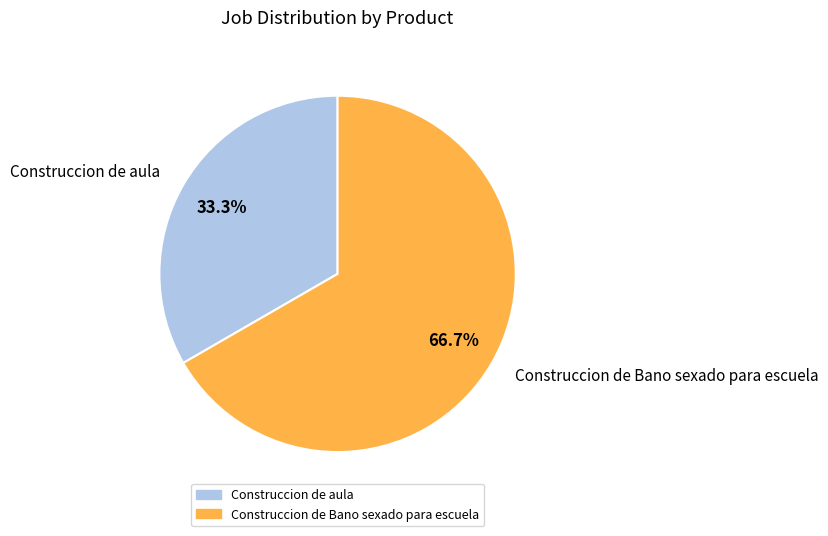

To the nearest percent, what is the difference between the largest and smallest slice percentages?

33%